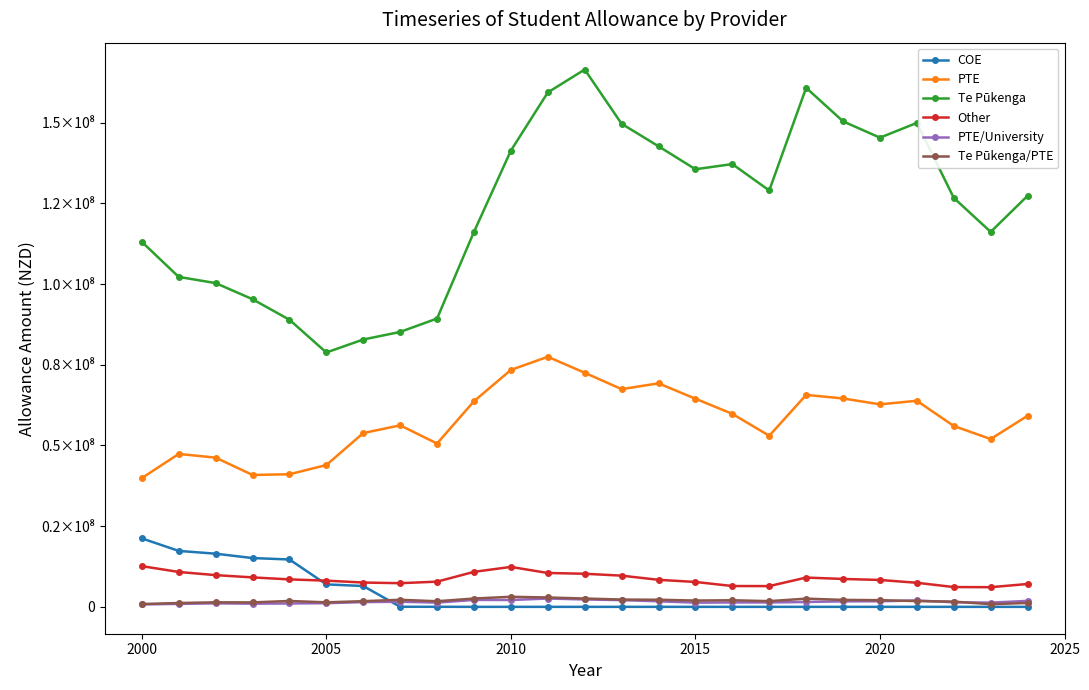

Is this an area chart (filled region under the line)?

No